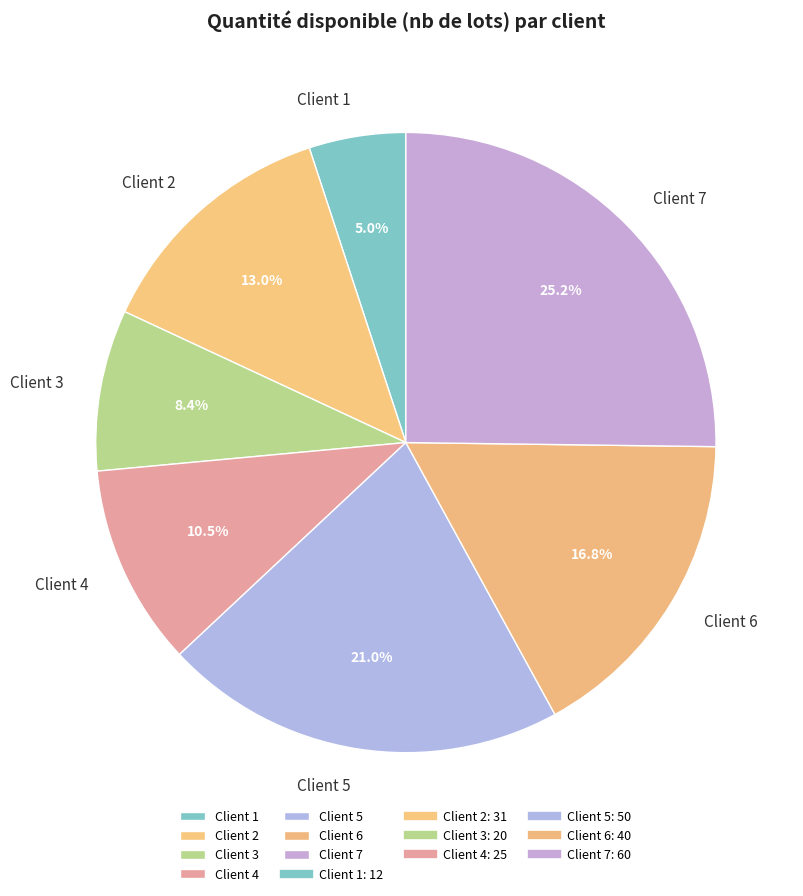

What is the smallest slice in the pie chart?

Client 1